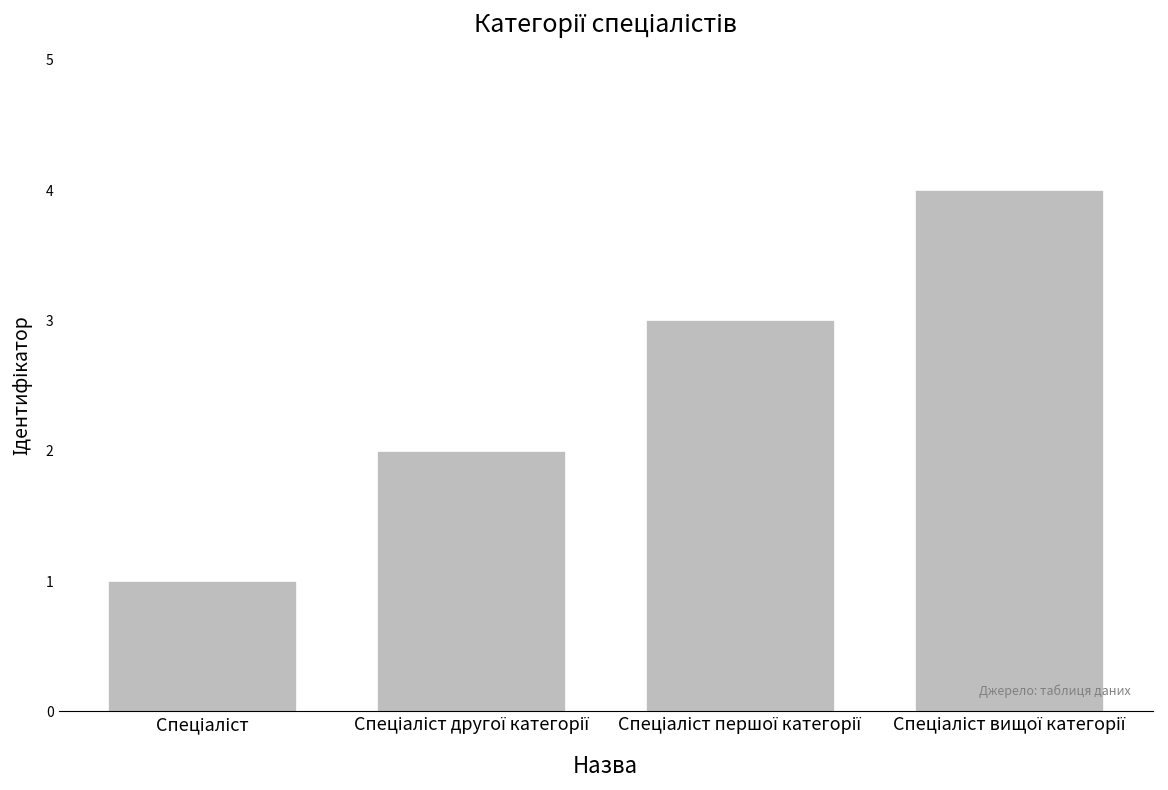

What is the sum of all values?

10